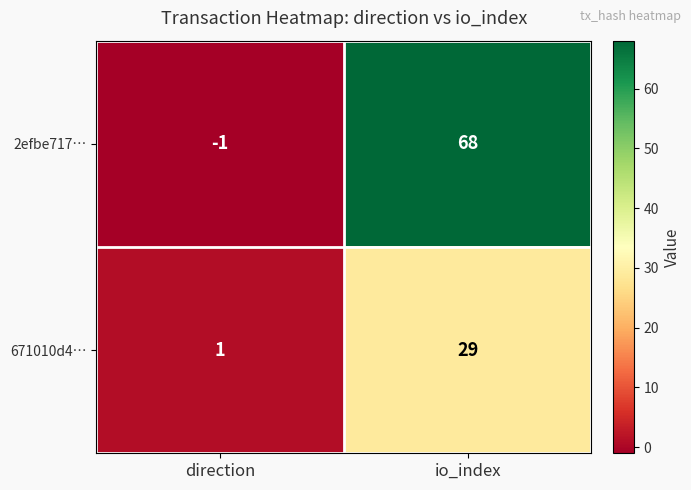

True or false: 2efbe717… has a value of 68 at io_index.

True